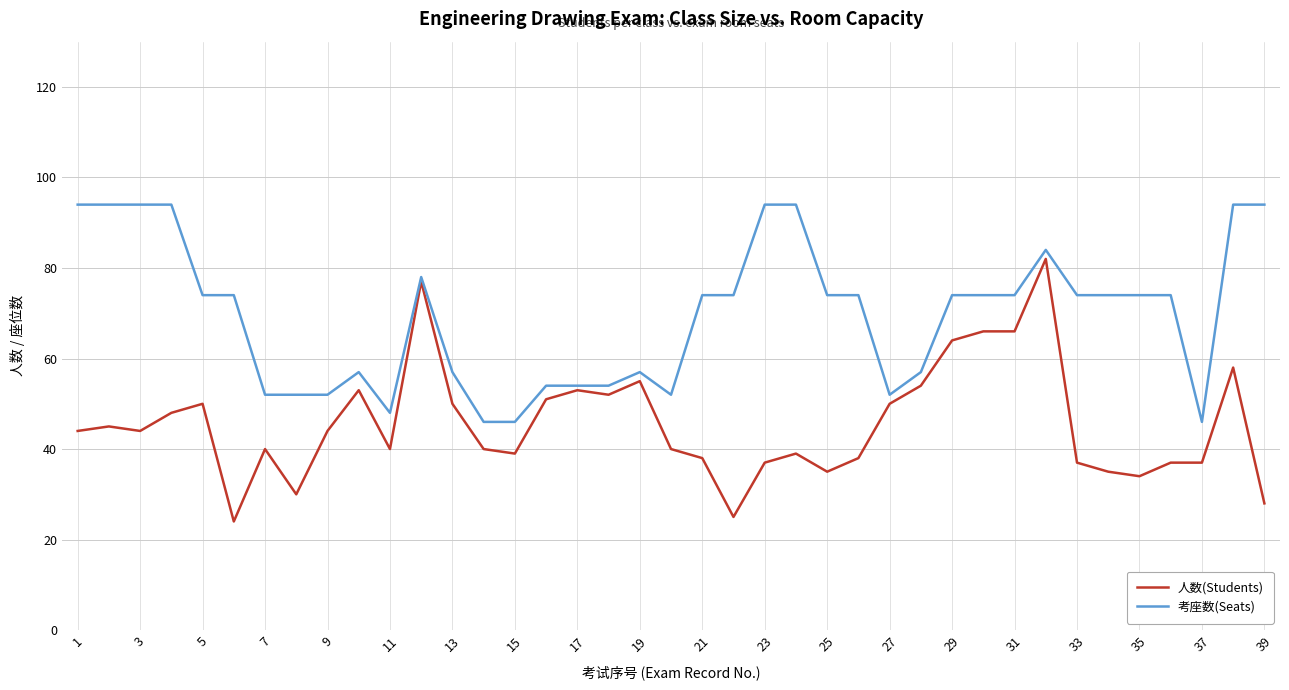

What is the maximum value shown in the chart?

94